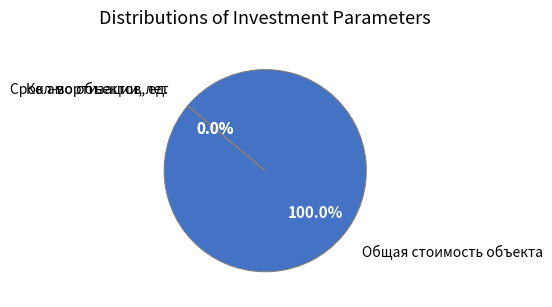

Is there a majority slice in this chart?

Yes